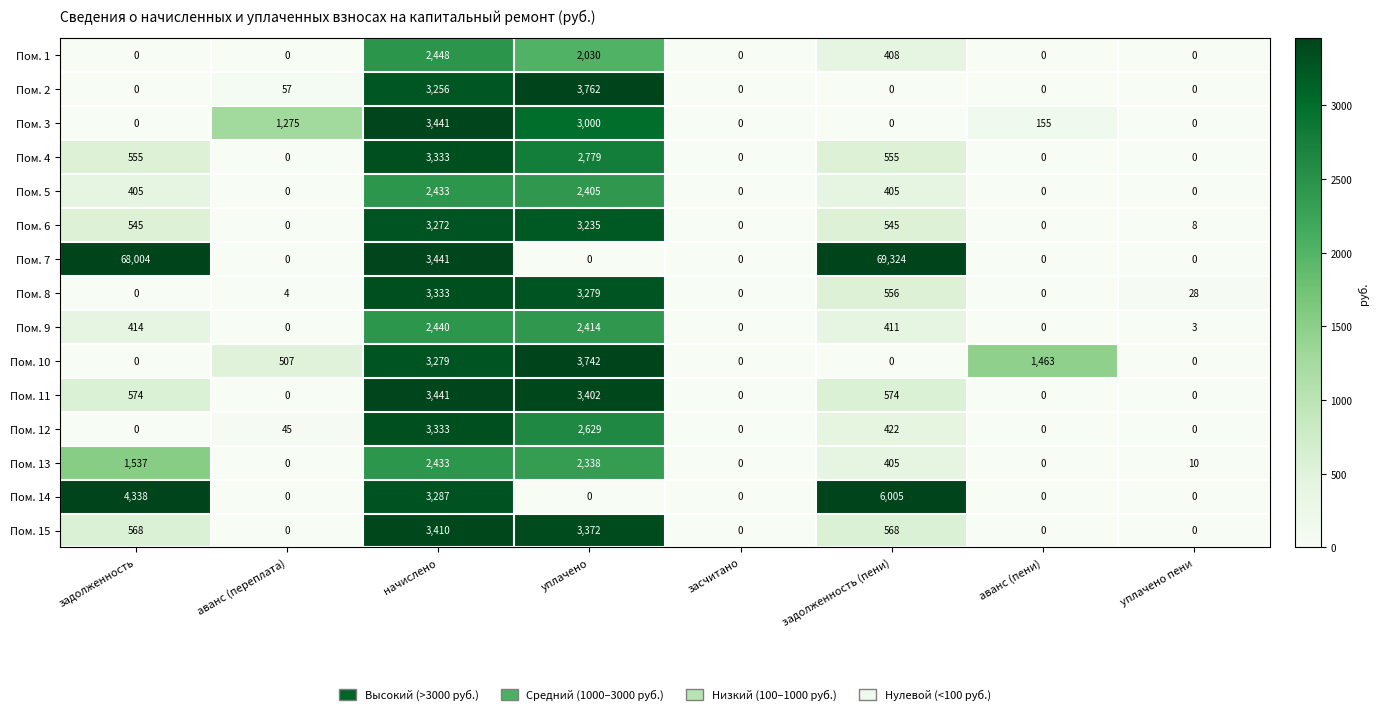

Is it true that Пом. 6 equals 5 at уплачено пени?

False